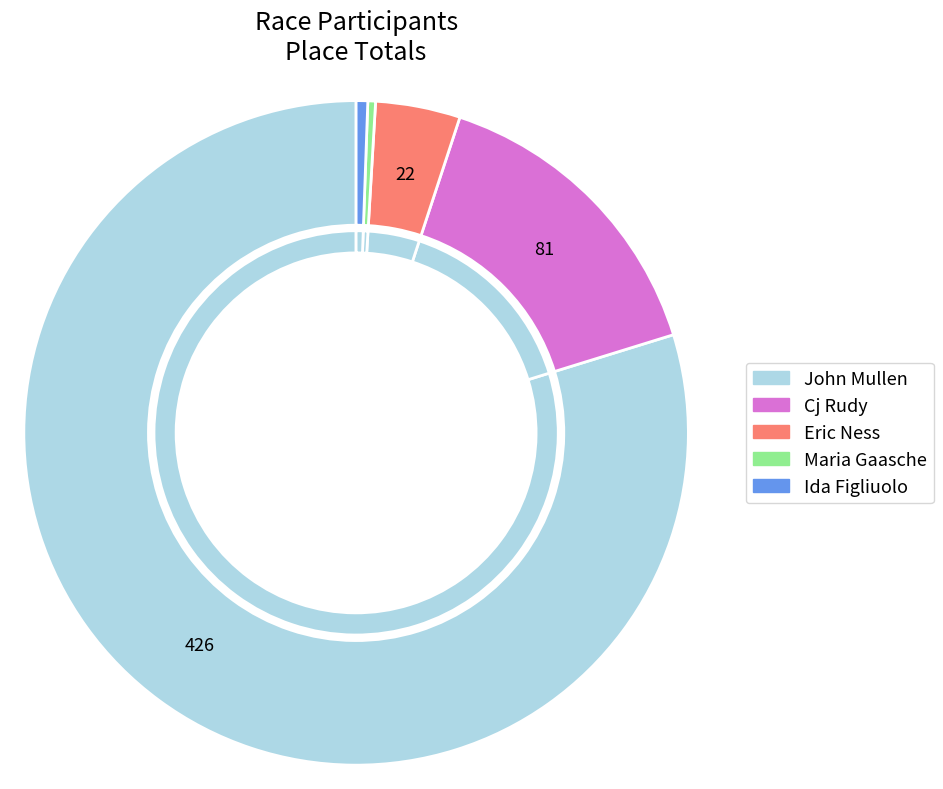

What is the change in value from John Mullen to Cj Rudy?

-345